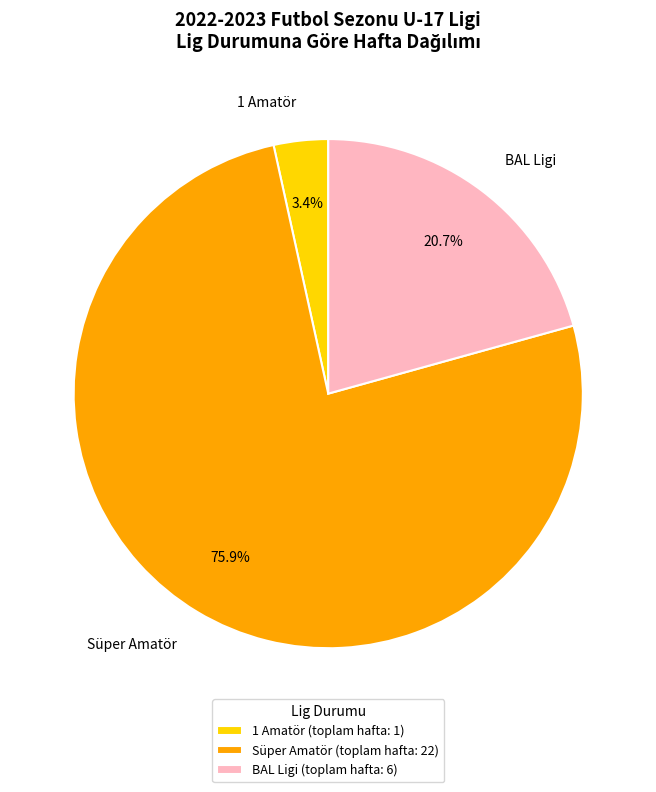

What percentage is the Süper Amatör slice, to the nearest percent?

76%